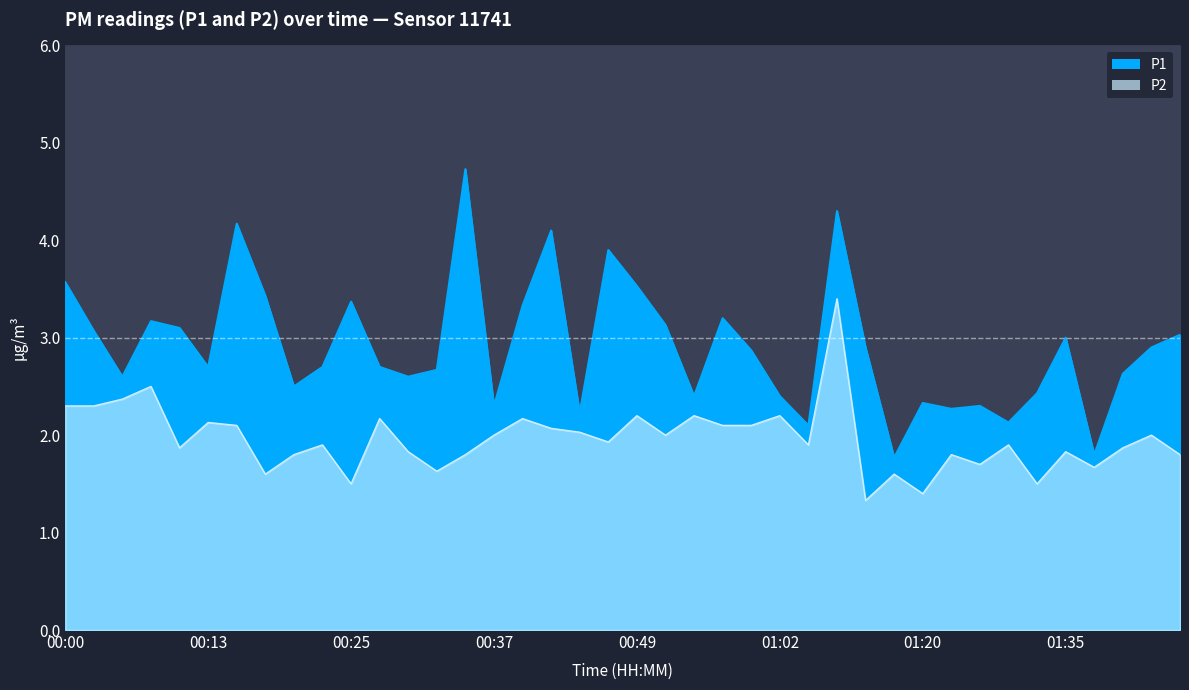

What position from the left is 00:47?

20